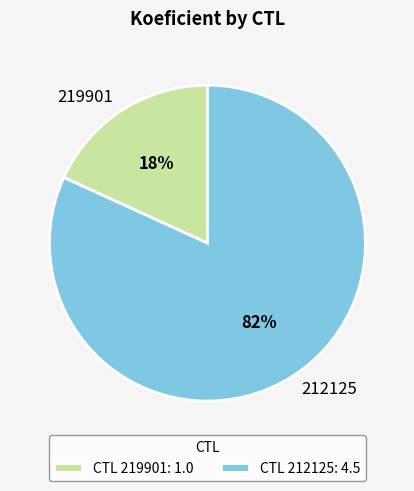

Rank the categories by value from highest to lowest.

212125, 219901